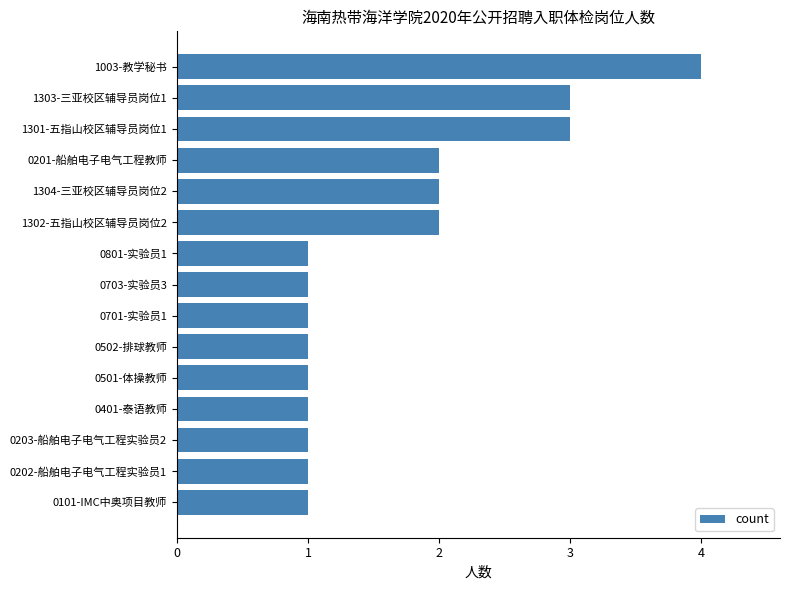

What is the ratio of the value at 0203-船舶电子电气工程实验员2 to the value at 0101-IMC中奥项目教师?

1.0